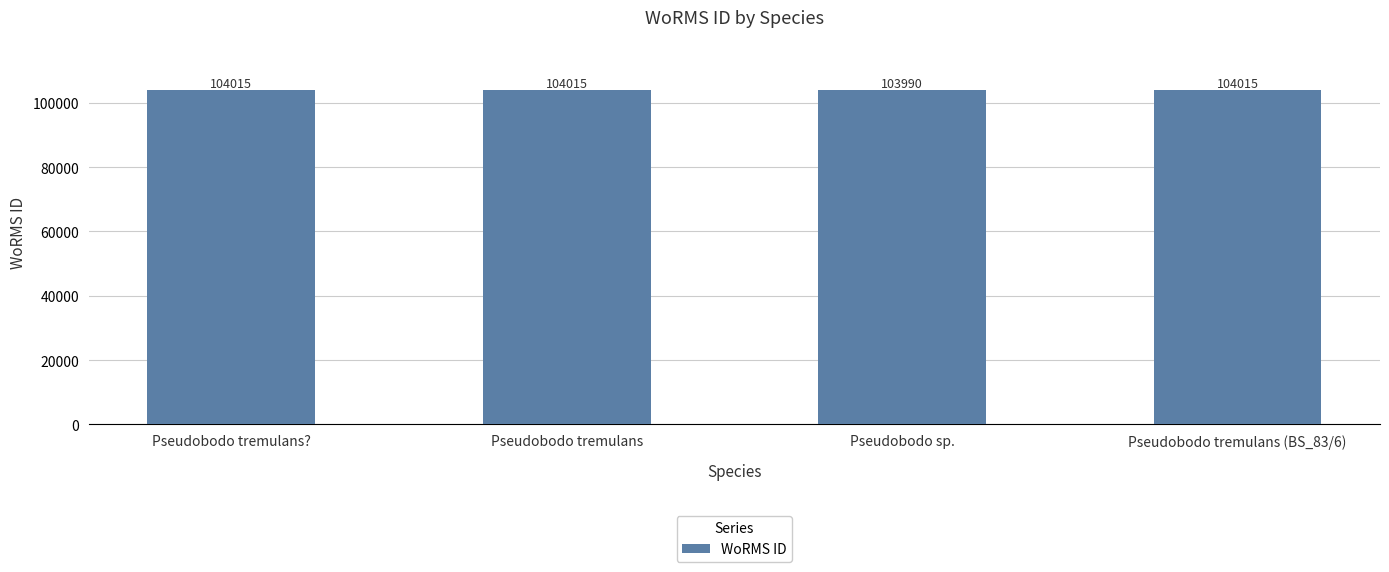

At which label is the value closest to 104002?

Pseudobodo sp.